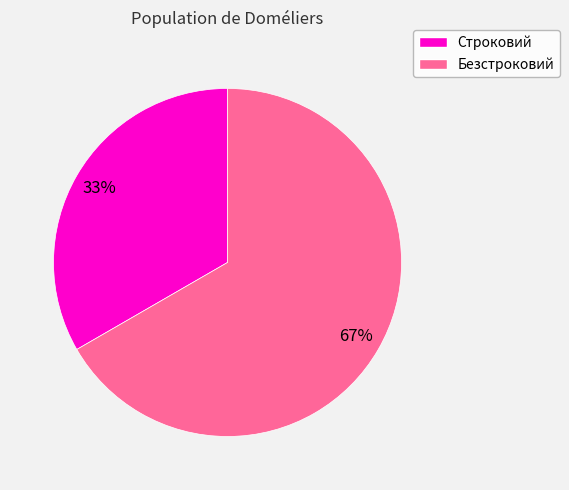

How many segments does this pie chart have?

2